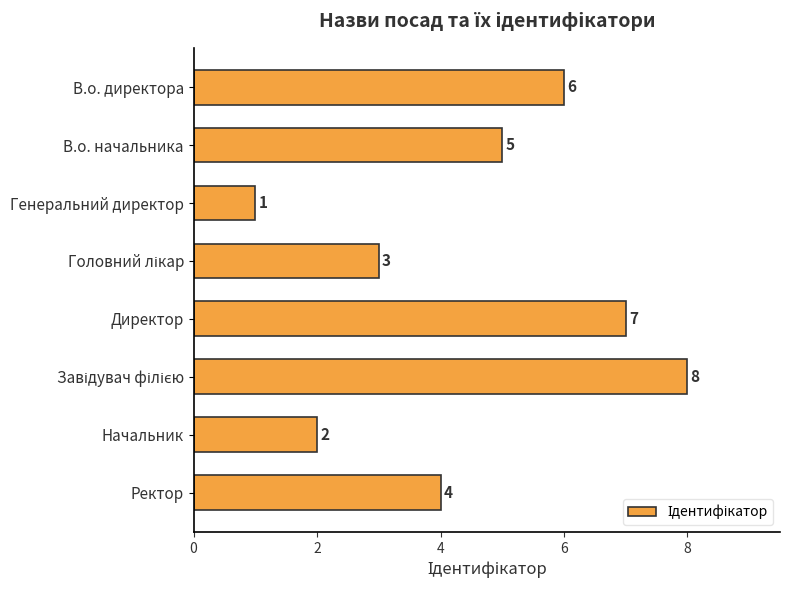

Count the values in the range 3 to 7.

5